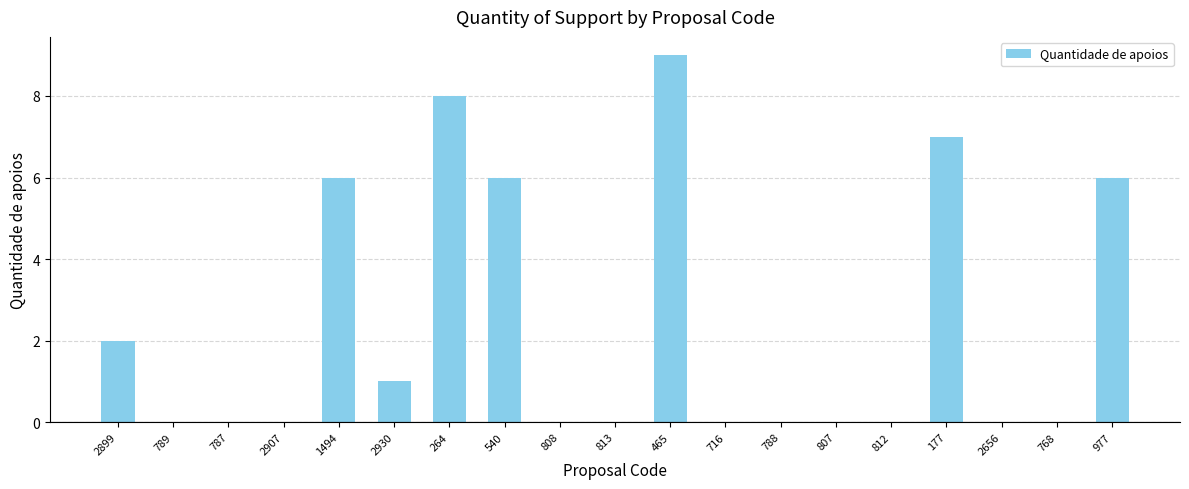

What is the approximate value at 465?

9